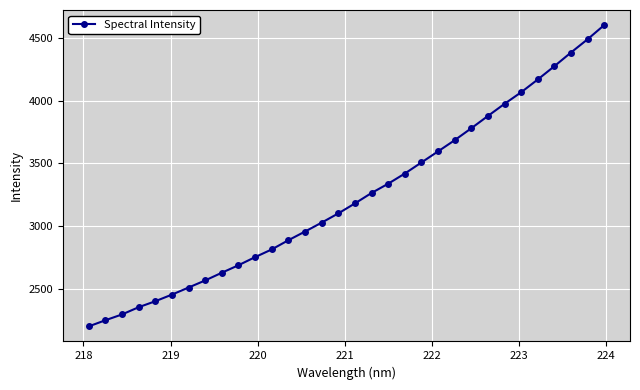

What is the difference between the second highest and second lowest values?

2237.9